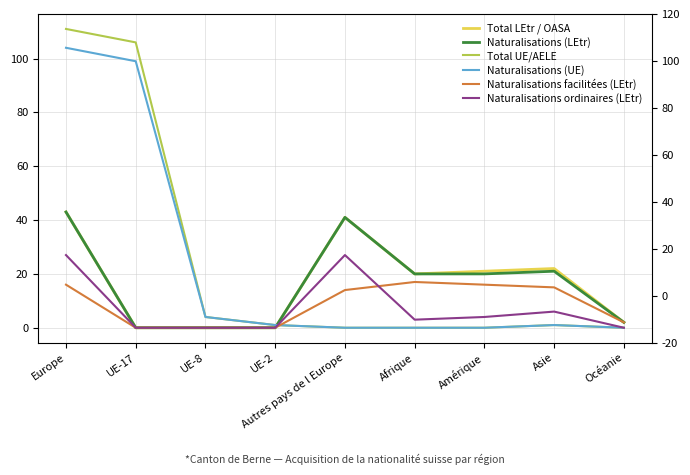

Does the chart display data point markers on the line(s)?

No